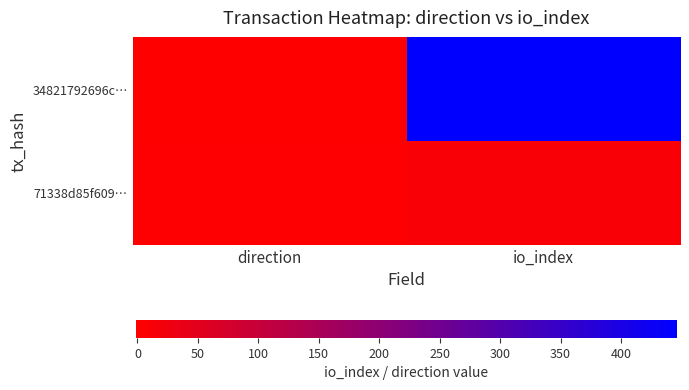

Which series has the largest total across all categories?

34821792696c…